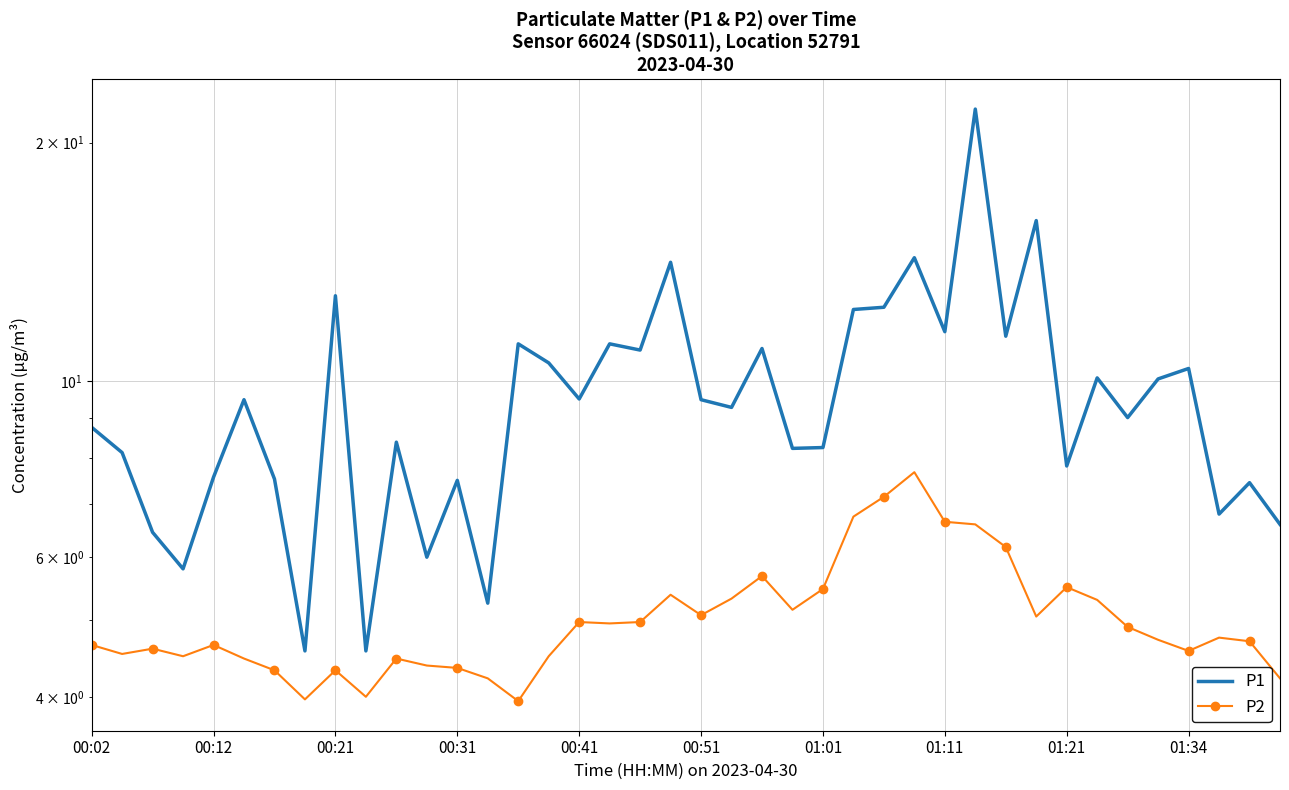

Reading left to right, transcribe all the data shown in this chart.

P1: 8.8	8.1	6.5	5.8	7.6	9.5	7.5	4.6	12.8	4.6	8.4	6.0	7.5	5.2	11.2	10.6	9.5	11.2	10.9	14.1	9.5	9.3	11.0	8.2	8.2	12.3	12.4	14.3	11.6	22.1	11.4	15.9	7.8	10.1	9.0	10.1	10.4	6.8	7.5	6.6
P2: 4.7	4.5	4.6	4.5	4.7	4.5	4.3	4.0	4.3	4.0	4.5	4.4	4.3	4.2	4.0	4.5	5.0	5.0	5.0	5.4	5.1	5.3	5.7	5.2	5.5	6.8	7.2	7.7	6.7	6.6	6.2	5.0	5.5	5.3	4.9	4.7	4.6	4.8	4.7	4.2